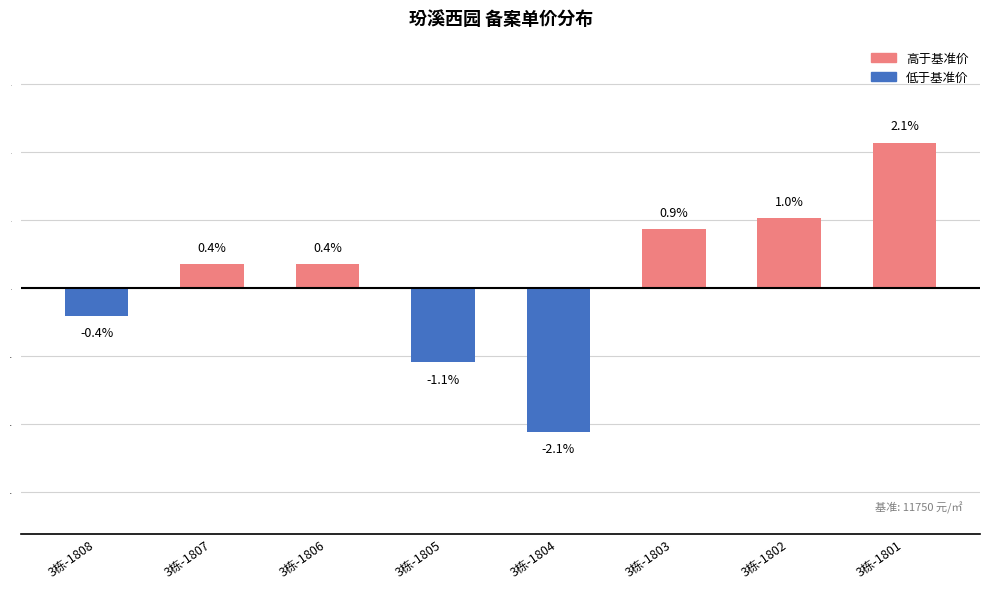

What is the value of the 5th bar from the left?

-2.1